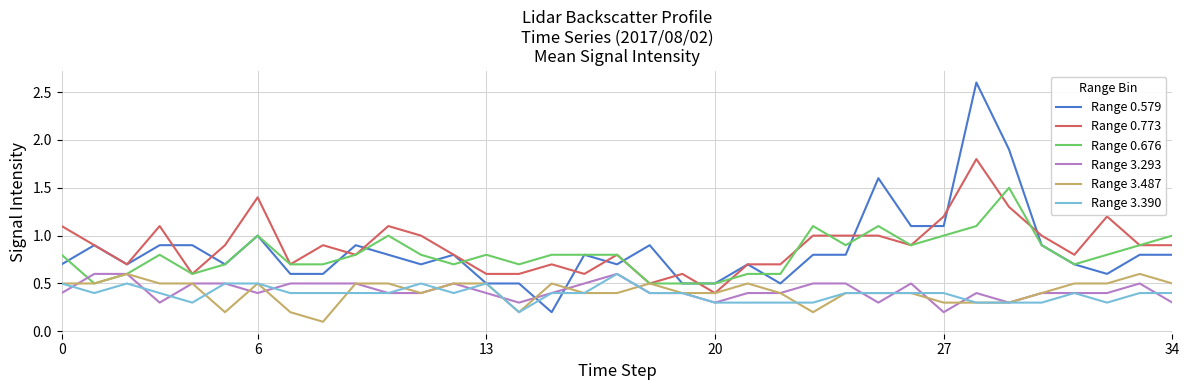

Which series has the widest spread of values?

Range 0.579